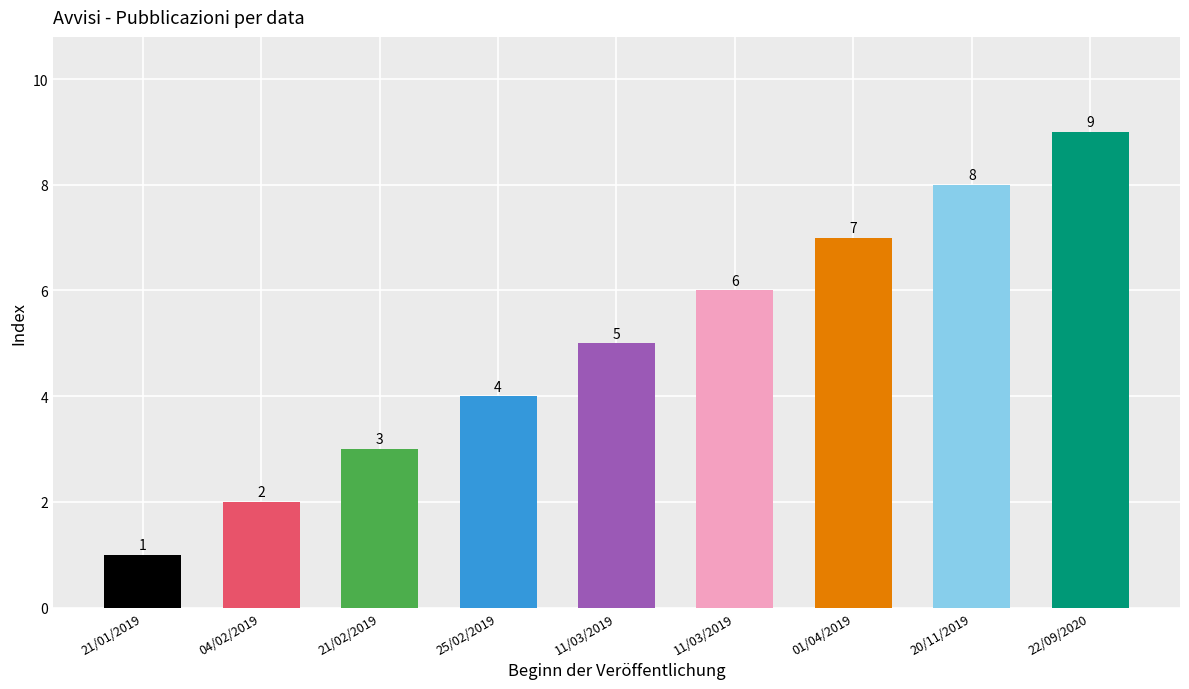

How many bars are there in total?

9